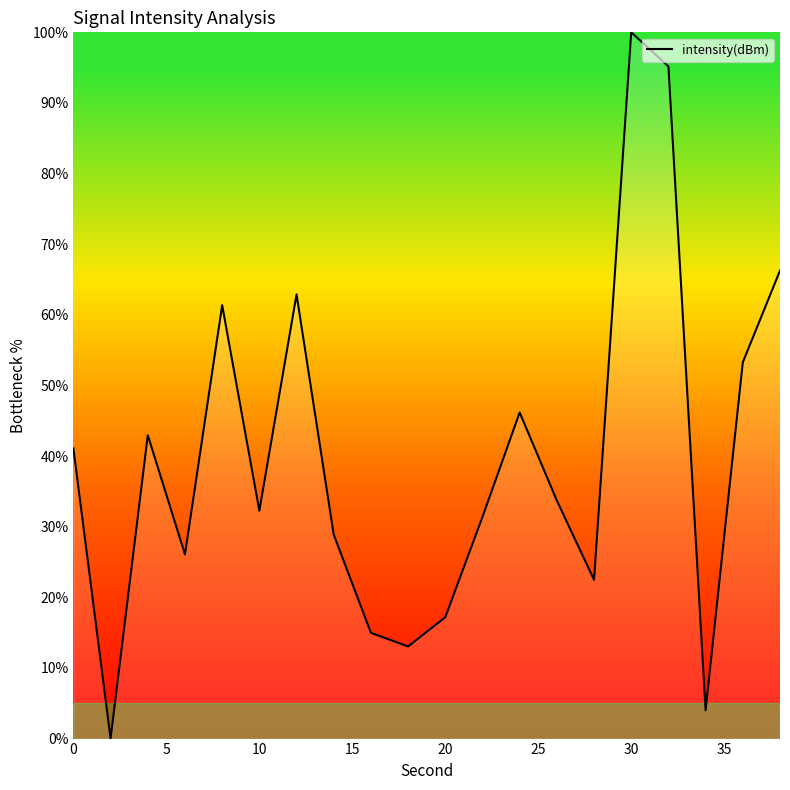

What is the greatest value displayed?

100.0